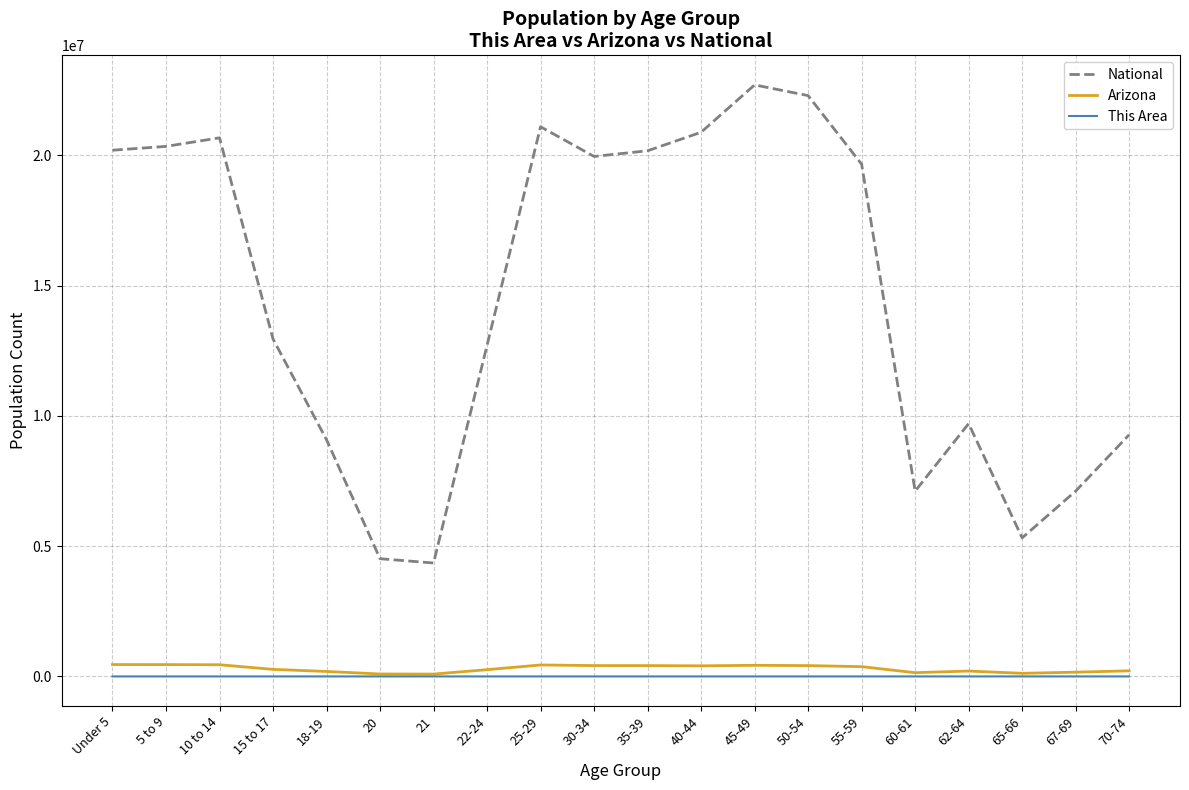

True or false: Arizona and National intersect in this chart.

False